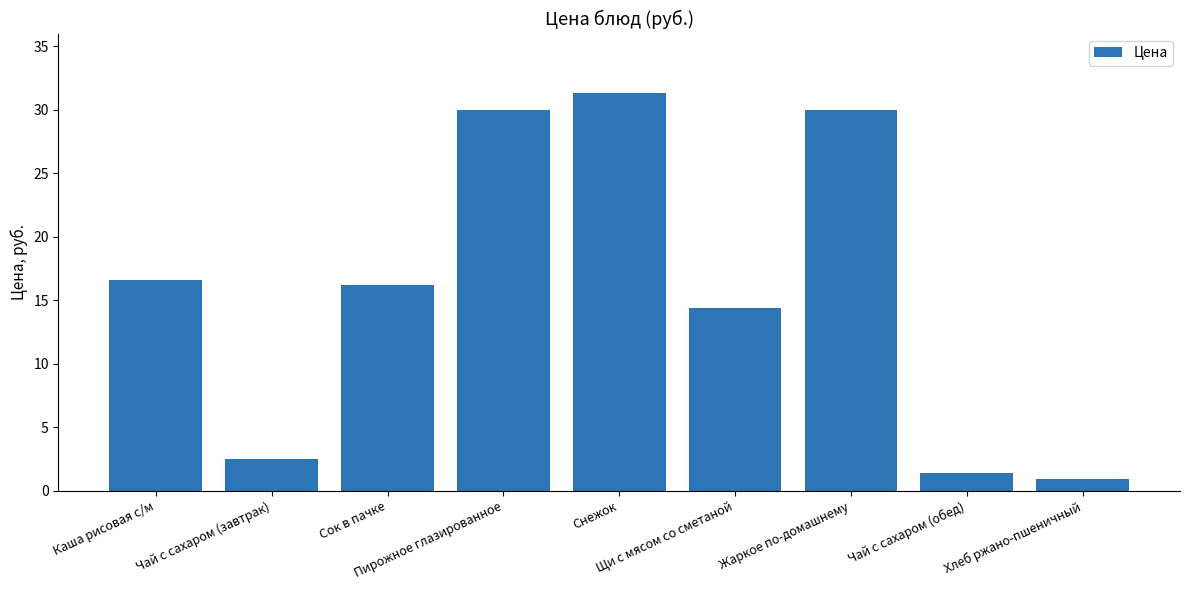

What position from the left is Снежок?

5